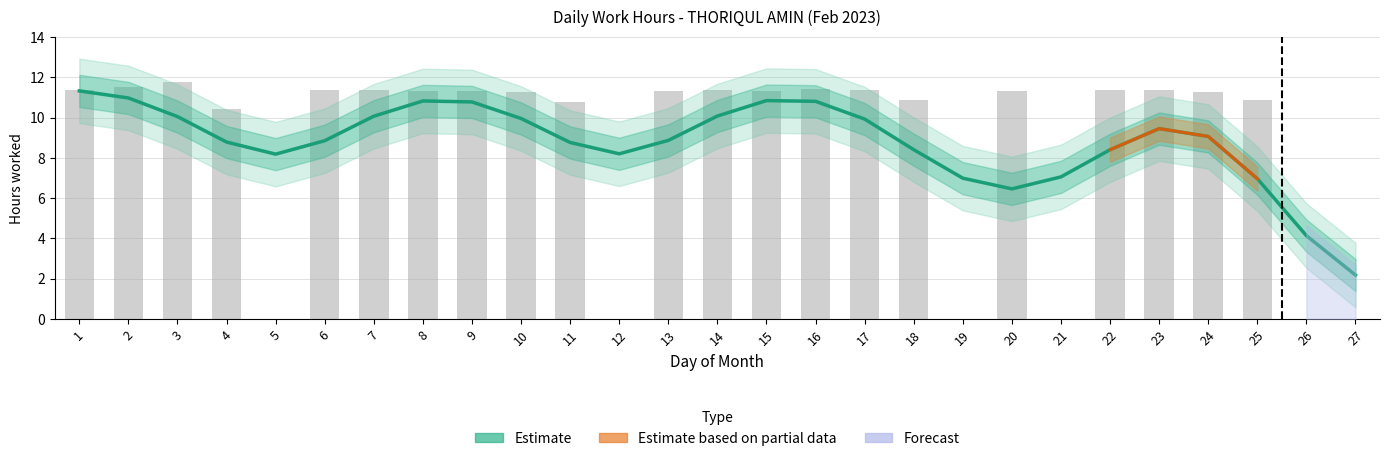

How many values are below 11?

10